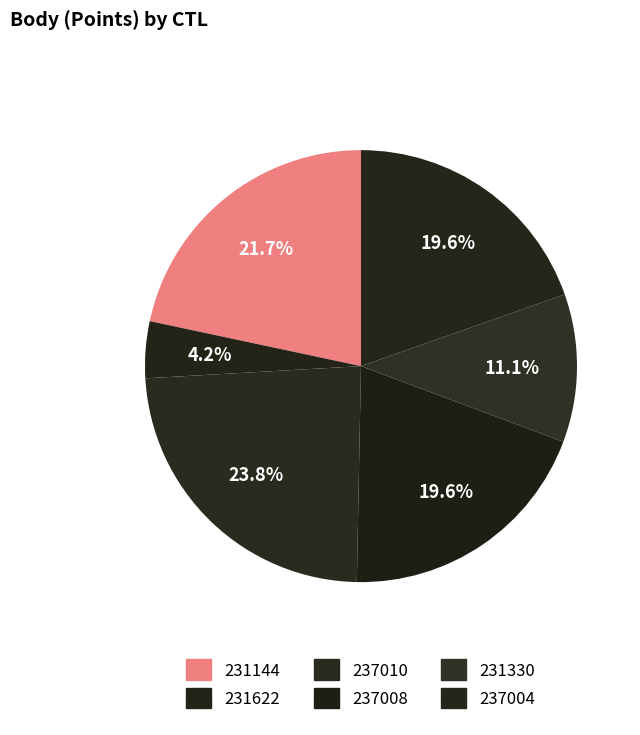

What is the total percentage of 237008 and 237004?

39.2%